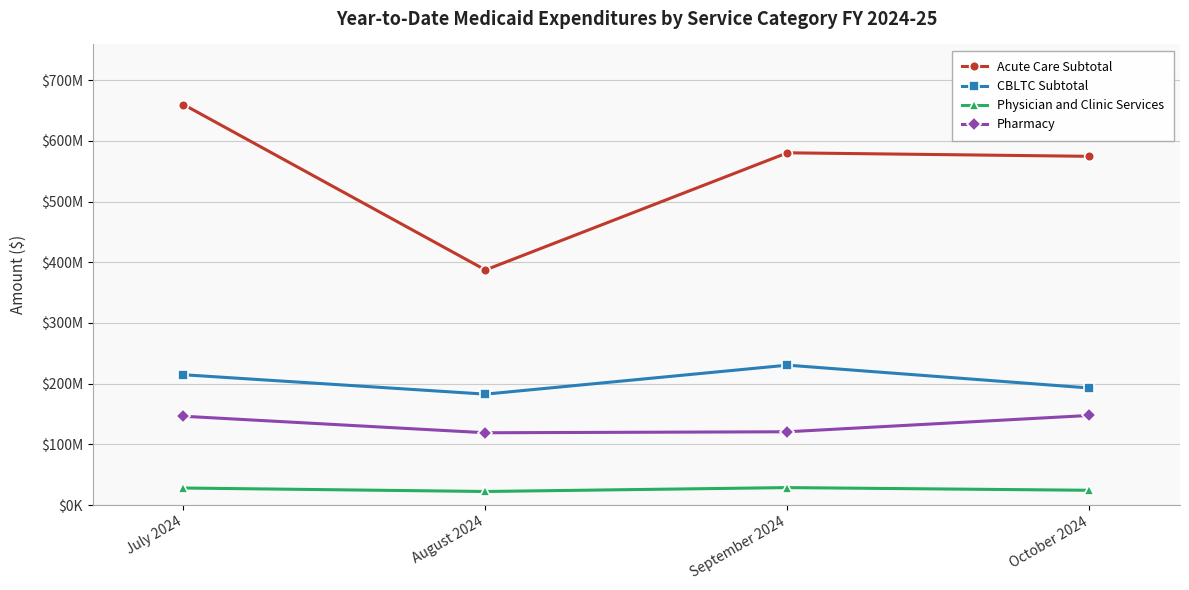

What are all the series names shown in the legend?

Acute Care Subtotal, CBLTC Subtotal, Physician and Clinic Services, Pharmacy